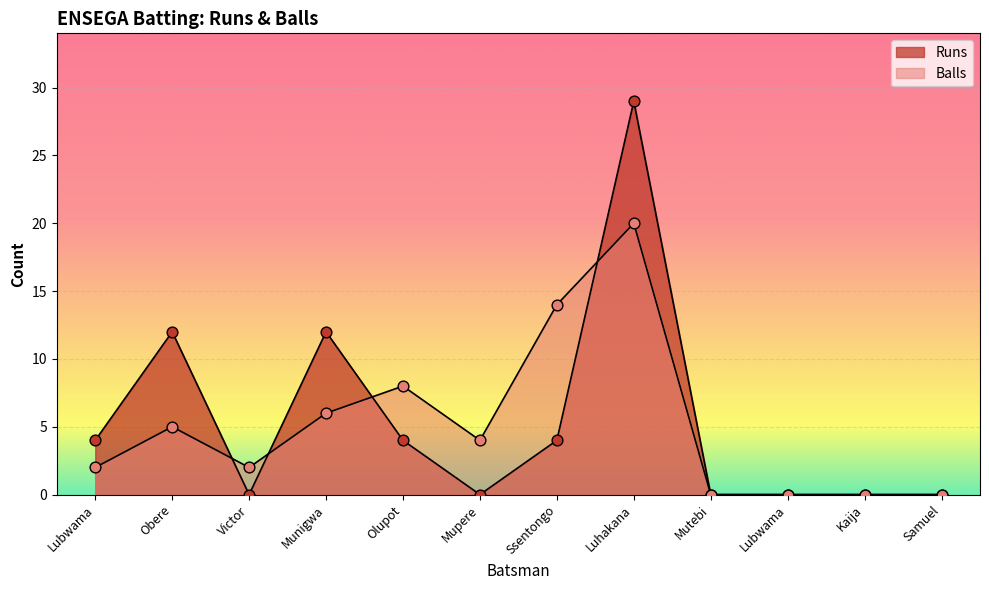

What are all the series names shown in the legend?

Runs, Balls